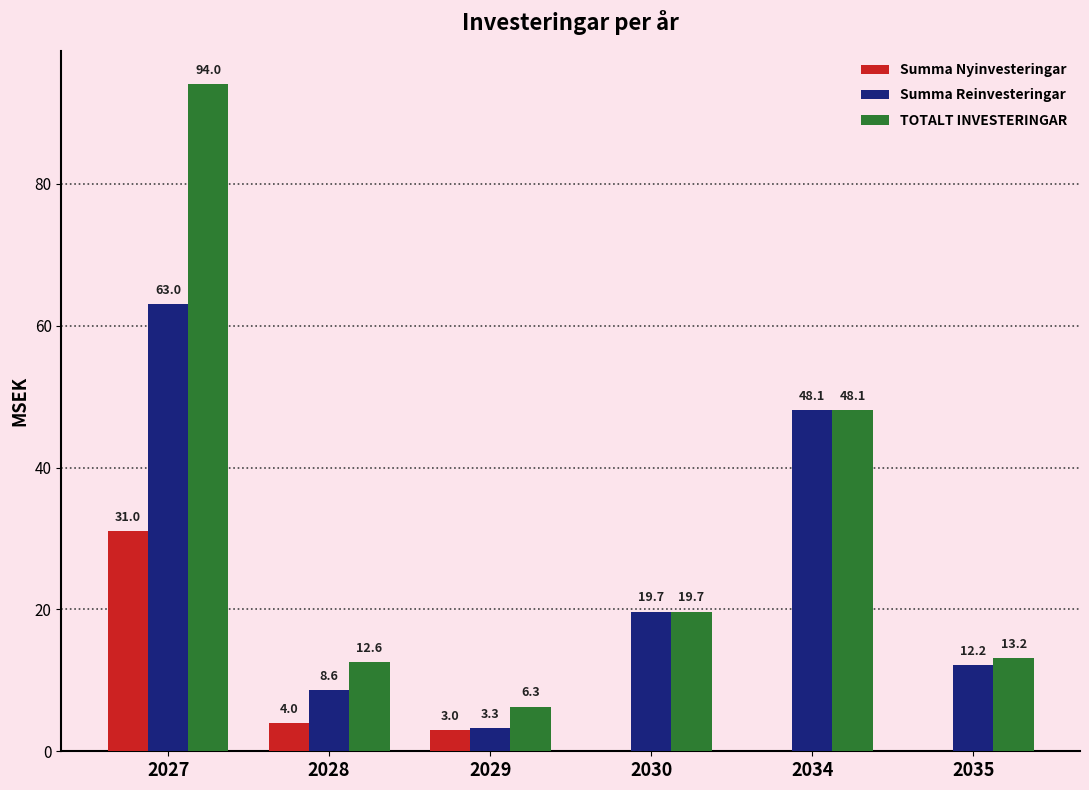

At which label is Summa Reinvesteringar closest to 33?

2030